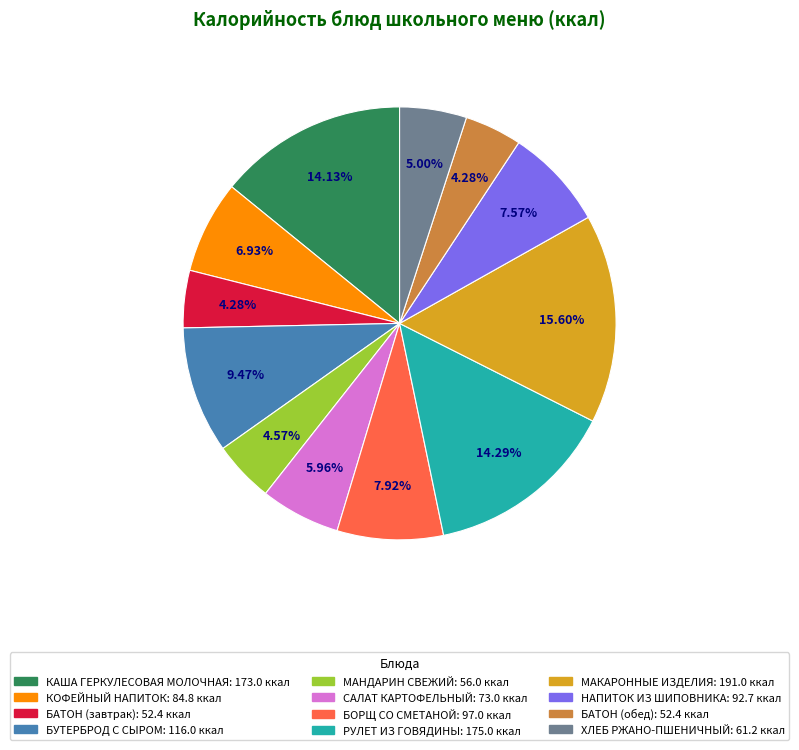

True or false: БАТОН (обед) accounts for 12% of the total.

False